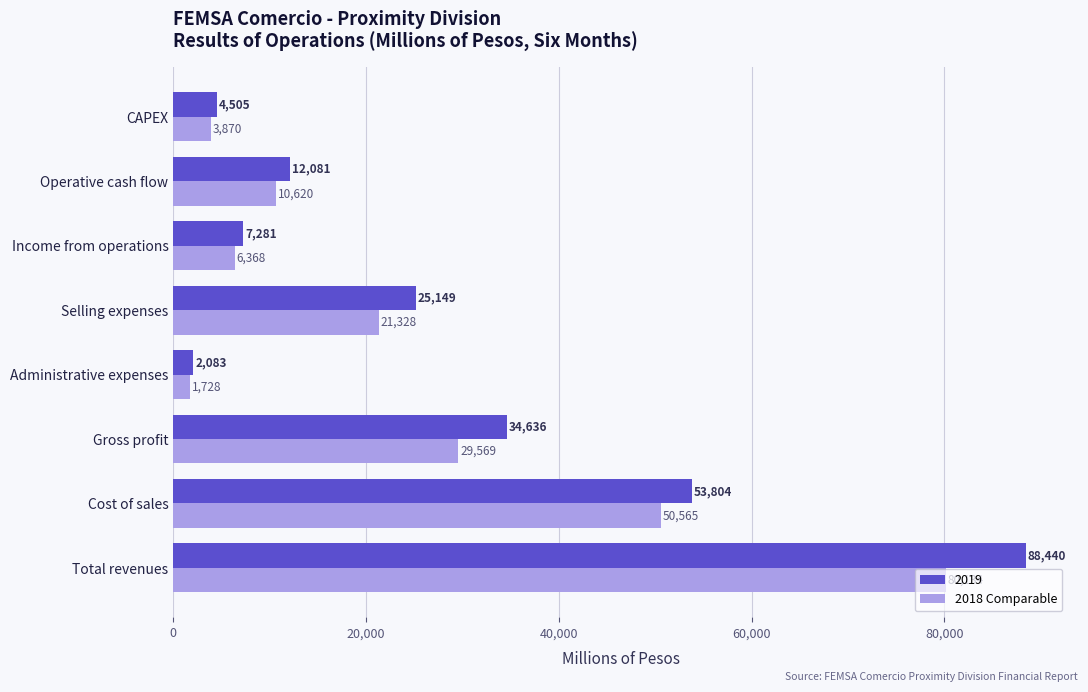

How many values in the 2018 Comparable series exceed 21328?

4